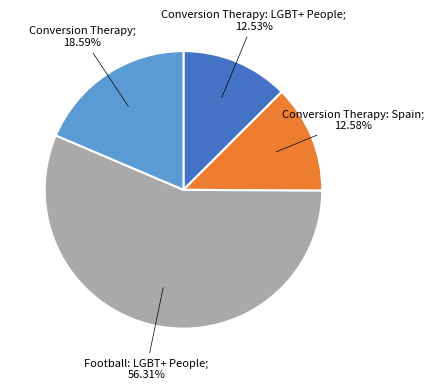

Is there any slice that represents more than half of the pie?

Yes